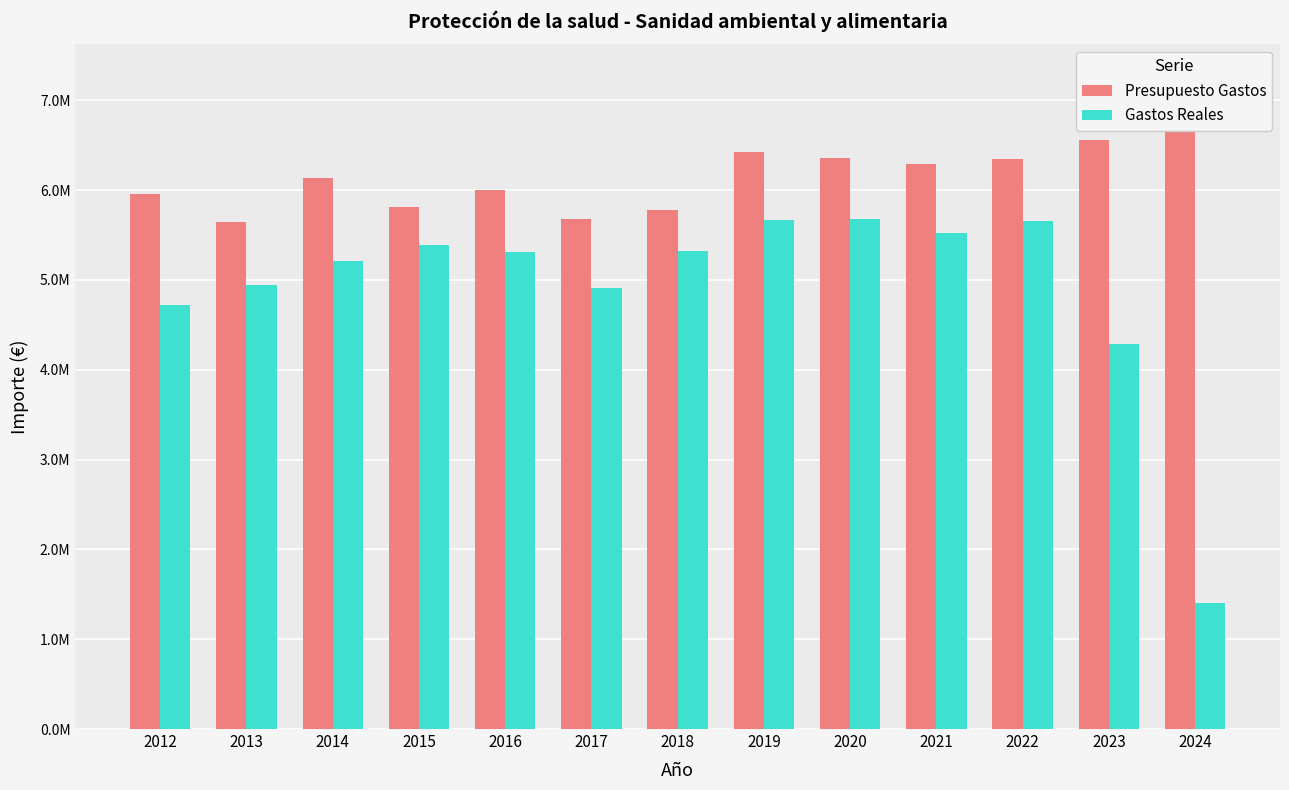

Which has a higher value, 2017 or 2020?

2020